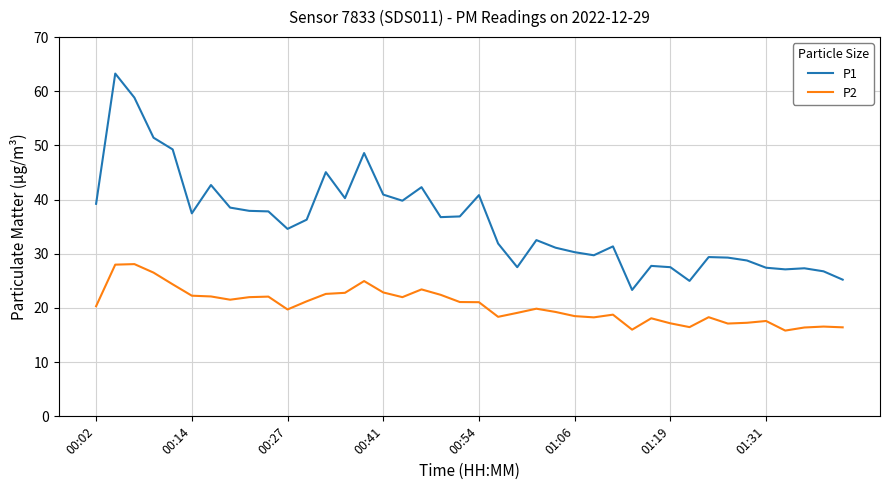

Count the number of categories in the chart.

40